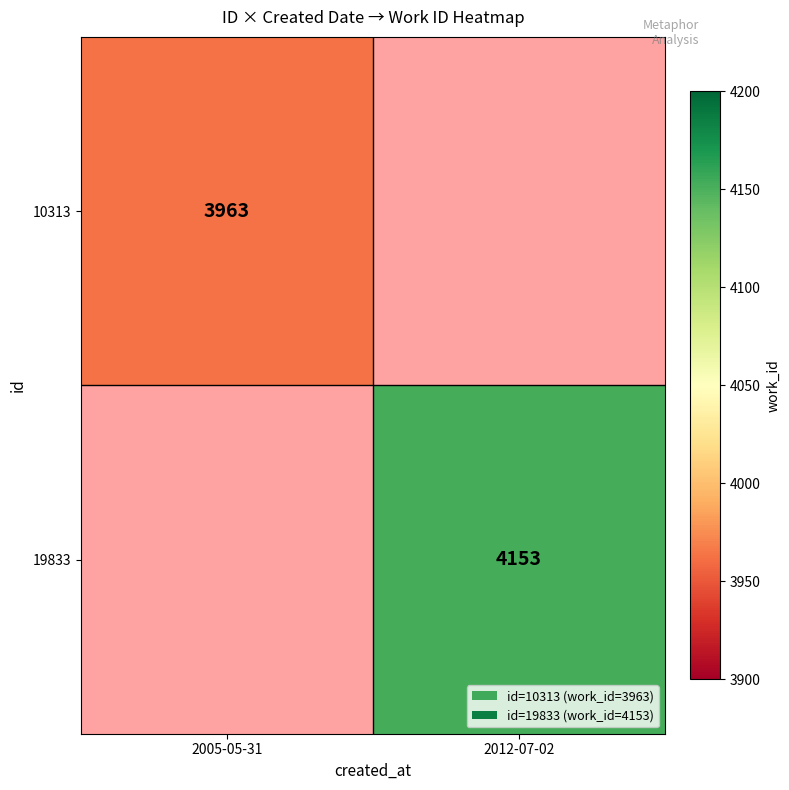

Is the value of 19833 at 2012-07-02 greater than the value of 10313 at 2005-05-31?

Yes